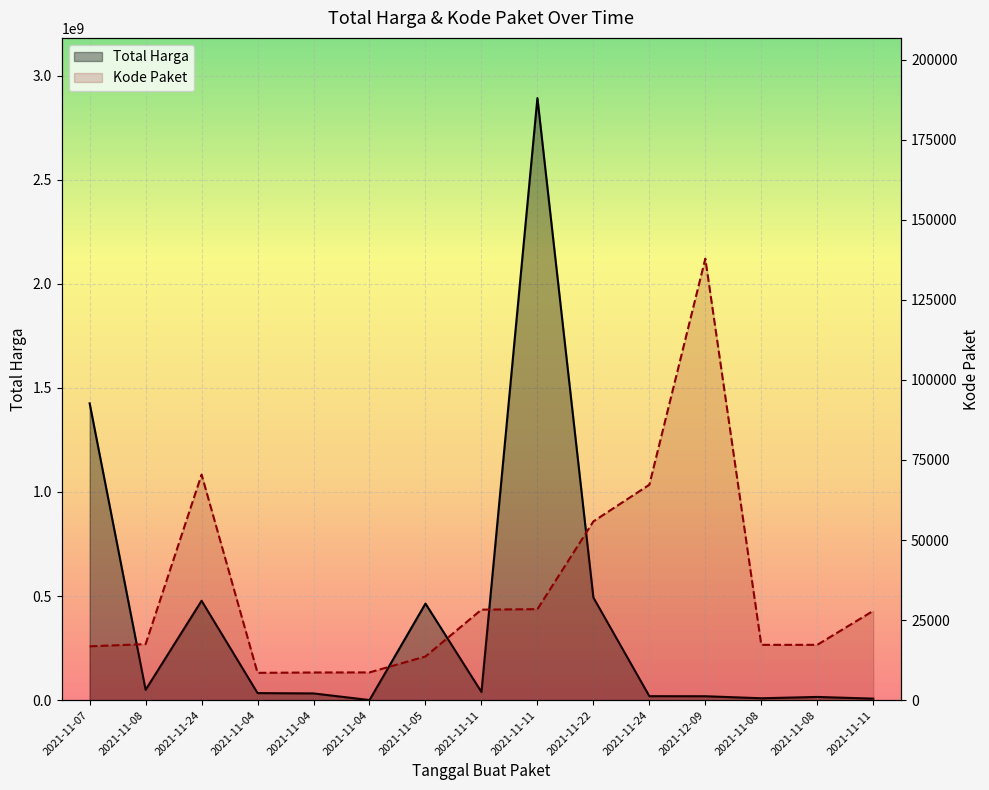

Between 2021-11-07 and 2021-11-04, which series saw the biggest shift?

Total Harga